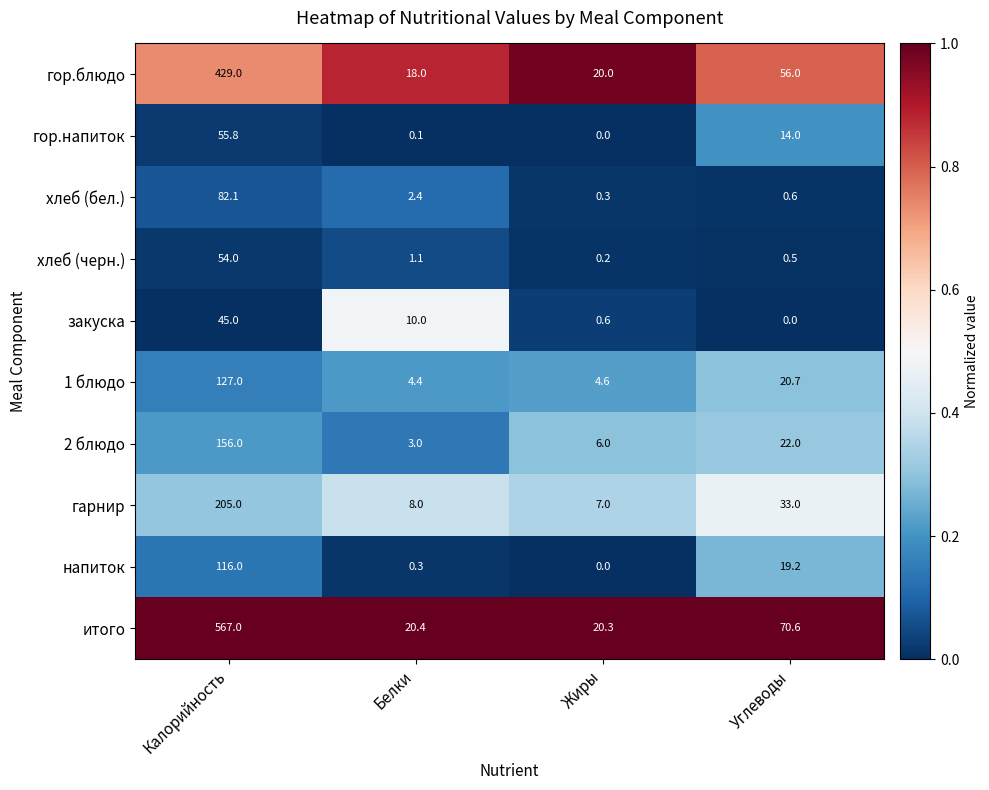

Which series has the largest total across all categories?

итого